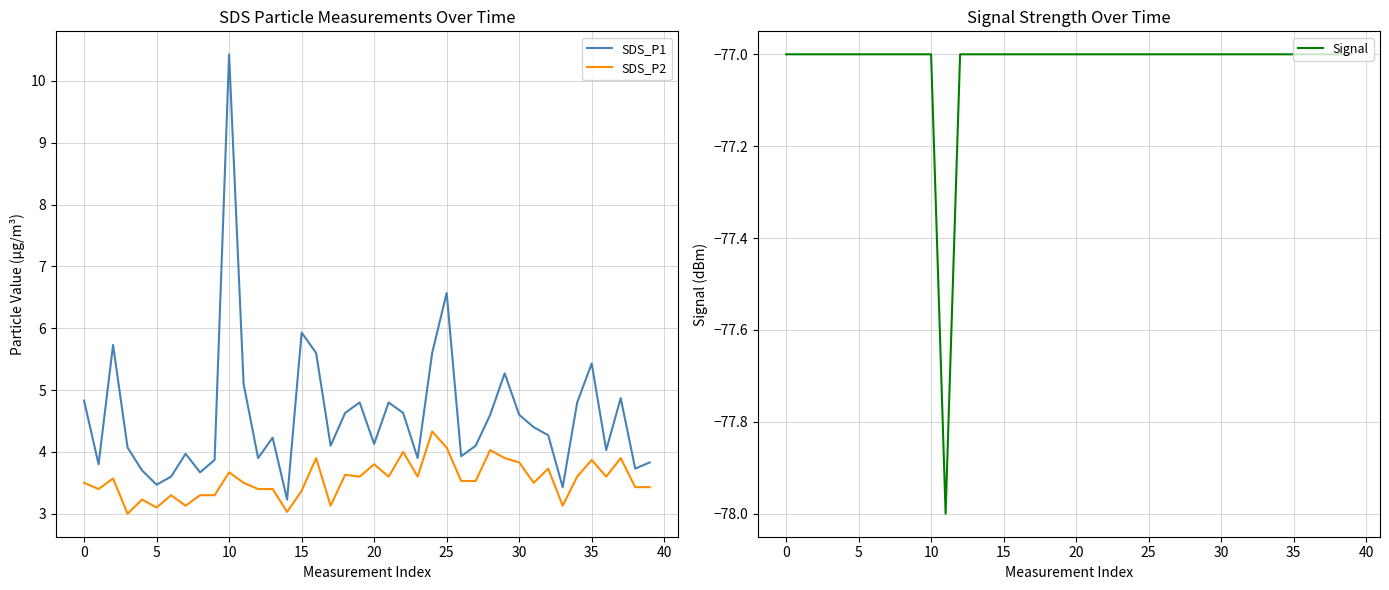

Where is the first local minimum for Signal?

11